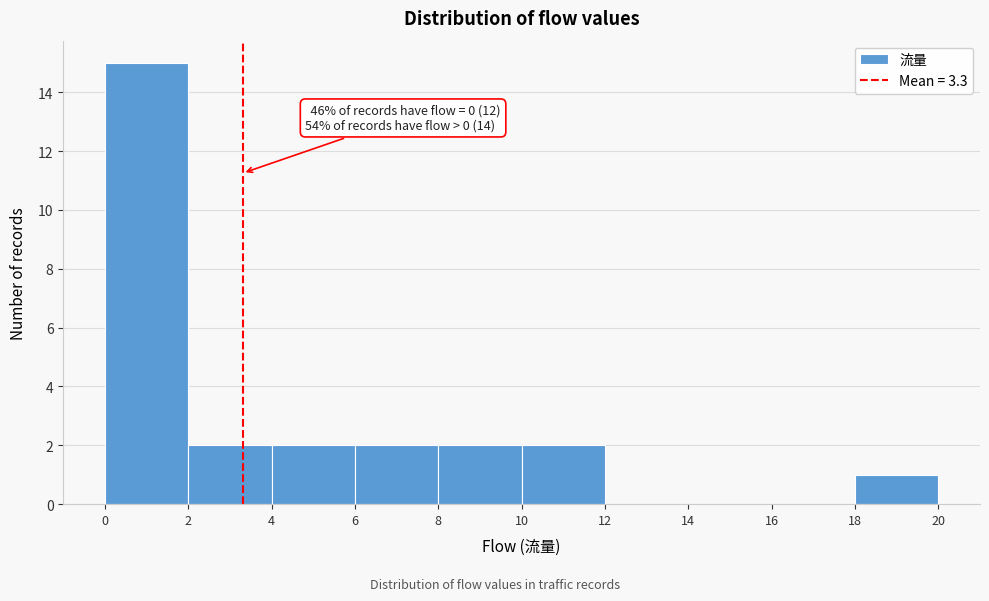

Over which range of the x-axis is the bar tallest?

0 to 2